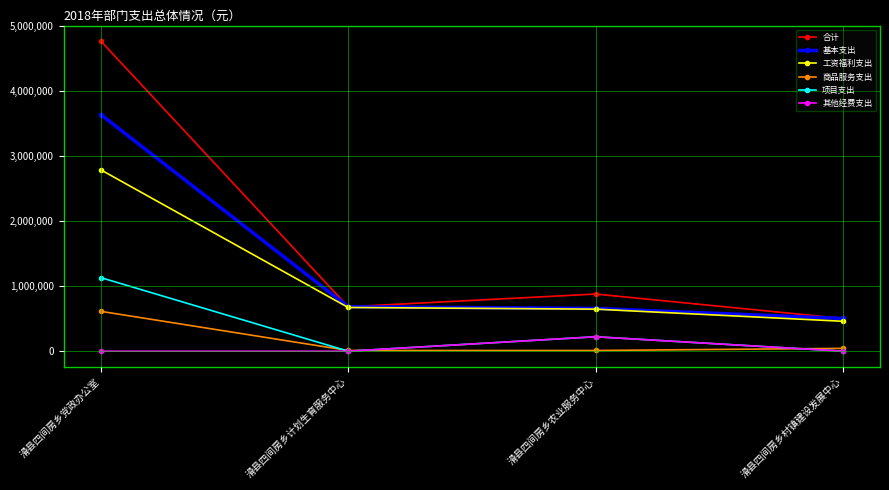

What is the minimum value for 基本支出?

502872.5